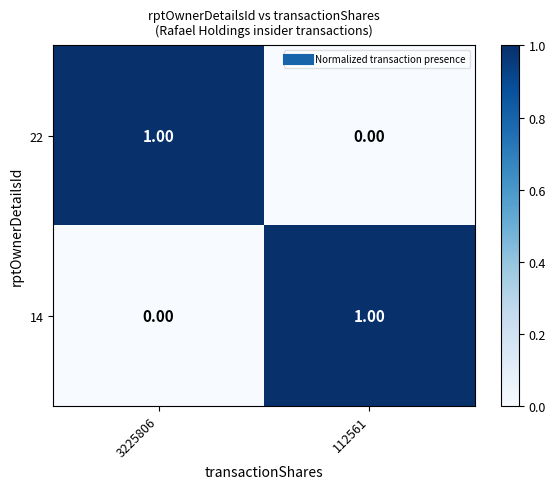

List the labels in order of 14 value, largest first.

112561, 3225806